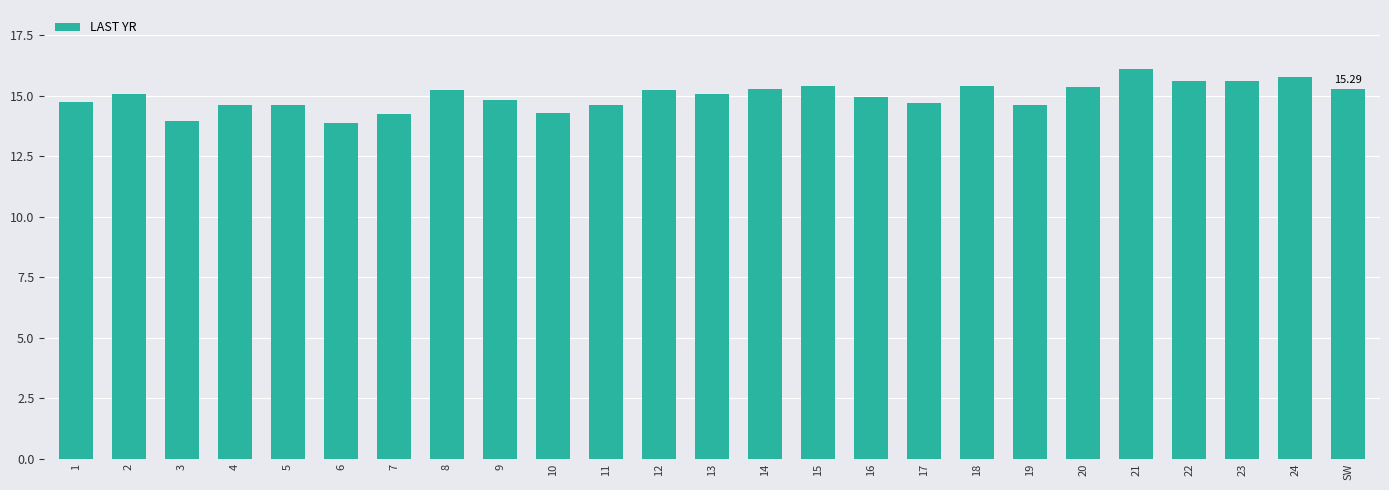

Are the bars horizontal?

No